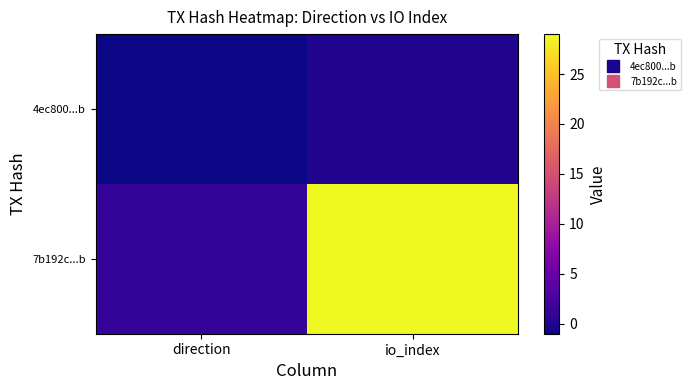

Which series changed the most between direction and io_index?

7b192c...b